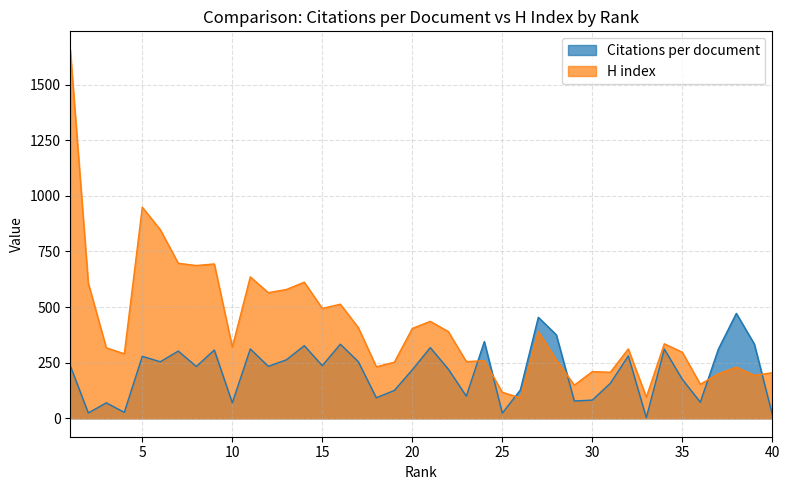

In Citations per document, how many points are lower than both neighbors (excluding endpoints)?

13